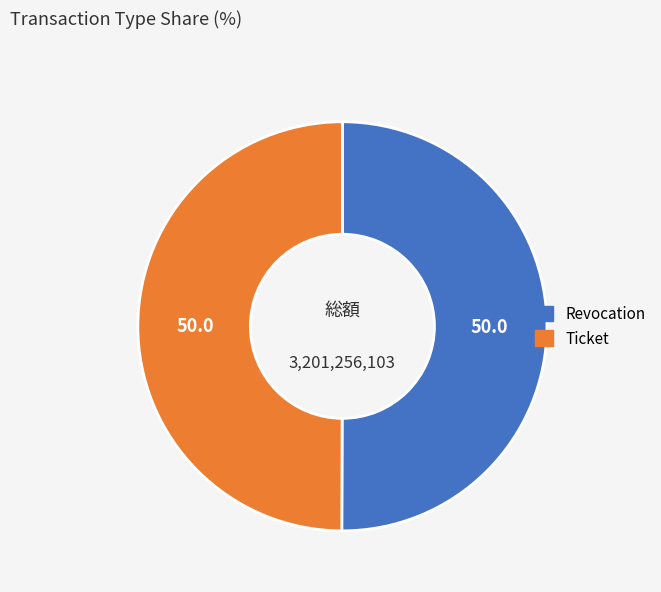

Approximately how many times larger is the value at Revocation compared to Ticket?

1.0